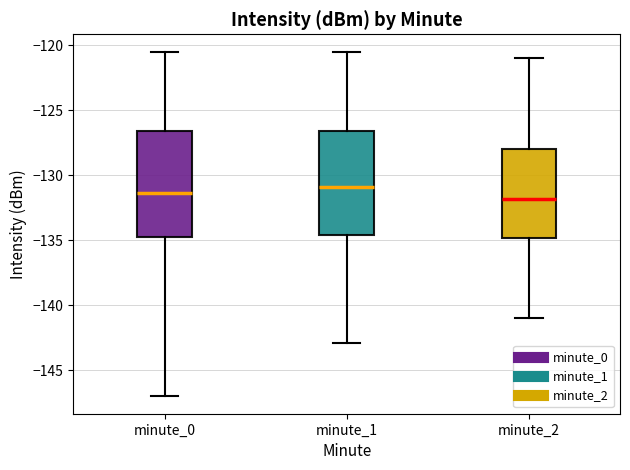

Which box's median line is the highest?

minute_1